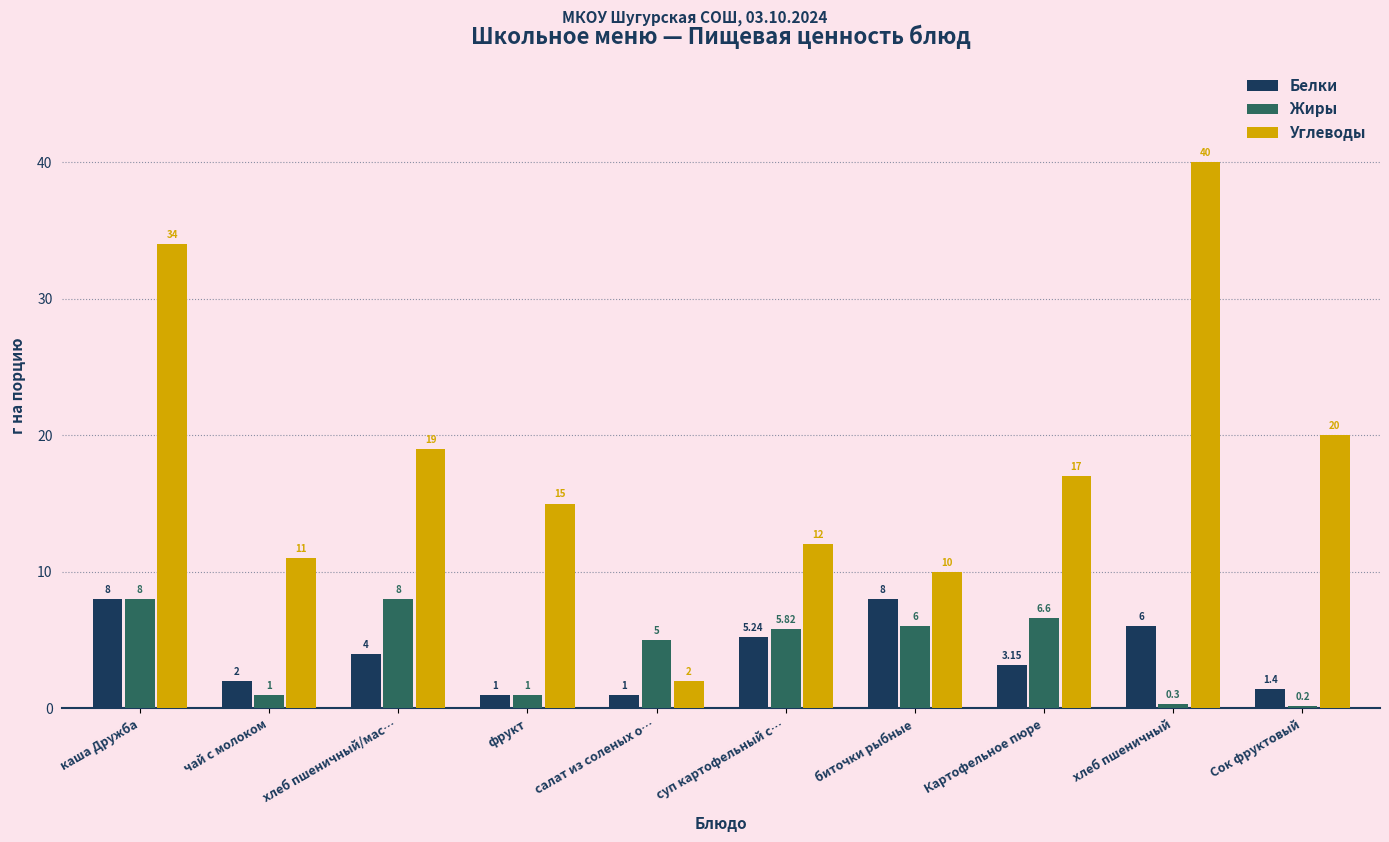

Which series changed the most between биточки рыбные and Сок фруктовый?

Углеводы